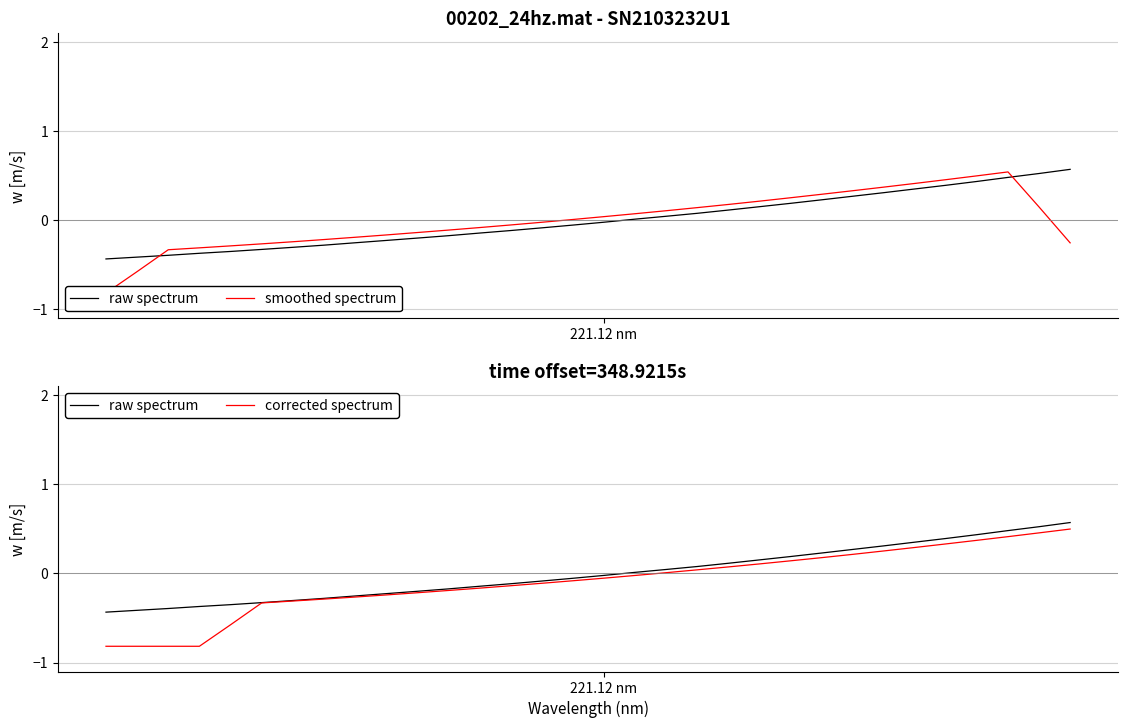

How many data points in corrected spectrum are less than 0?

18